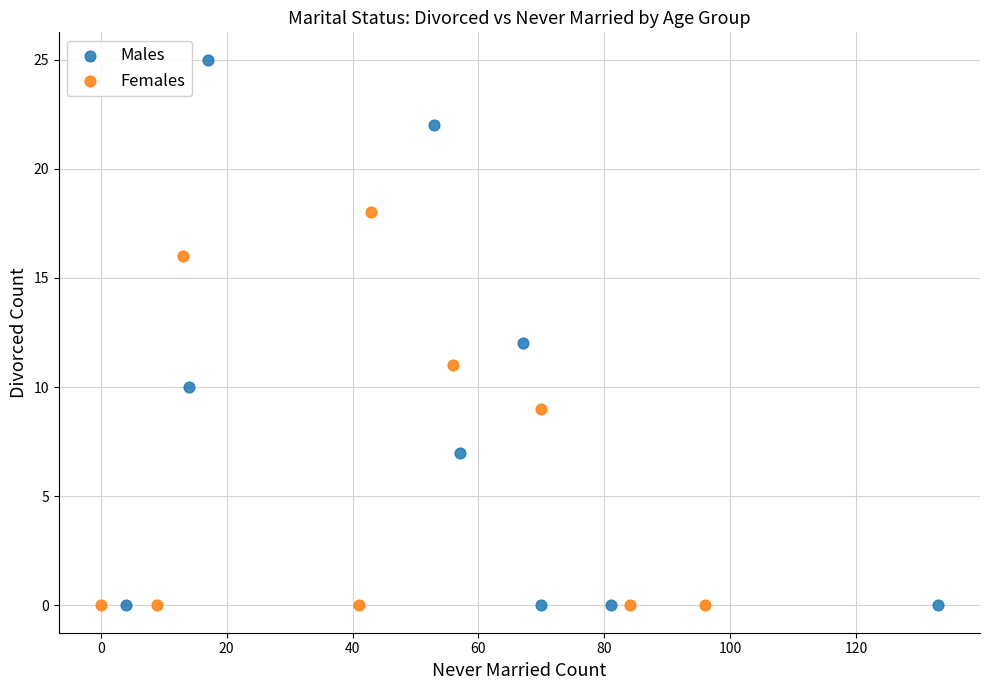

Which series reaches the maximum Y coordinate?

Males